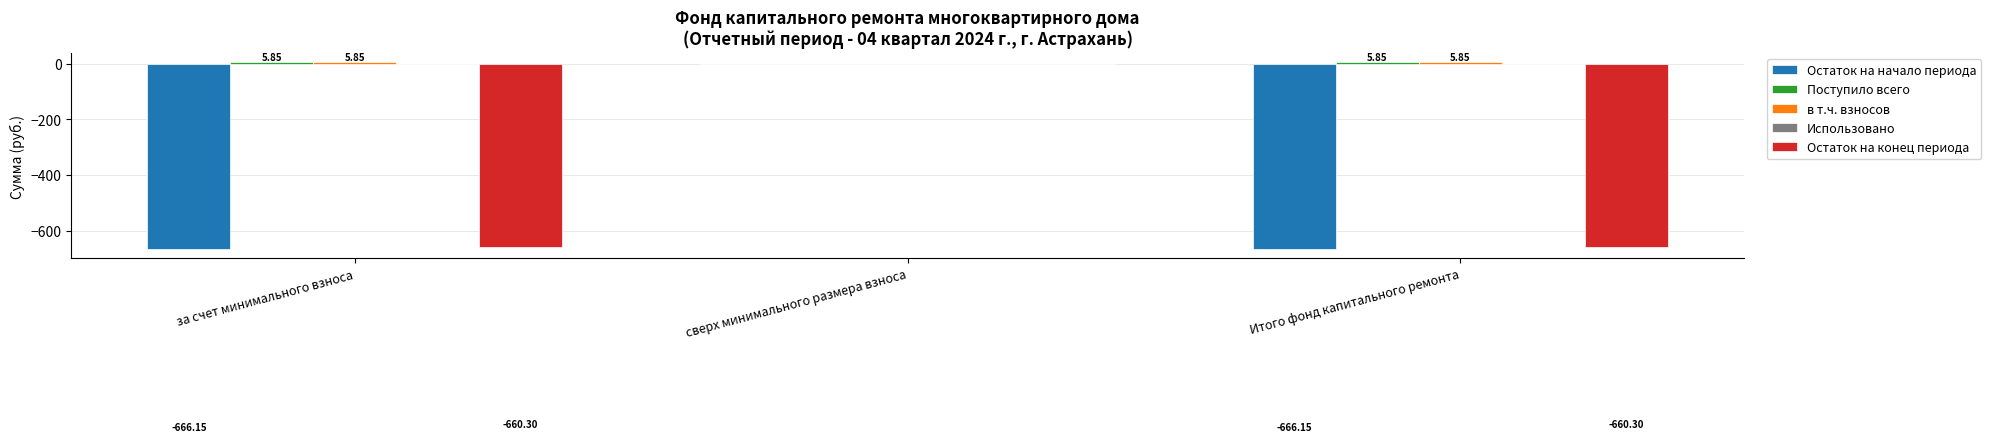

What is the sum of the Остаток на конец периода values at за счет минимального взноса and Итого фонд капитального ремонта?

-1320.6